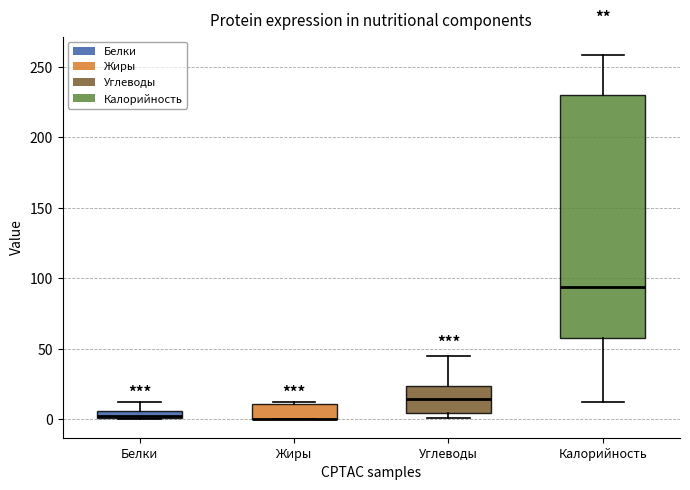

Comparing the boxes themselves (not the whiskers), which one is the tallest?

Калорийность